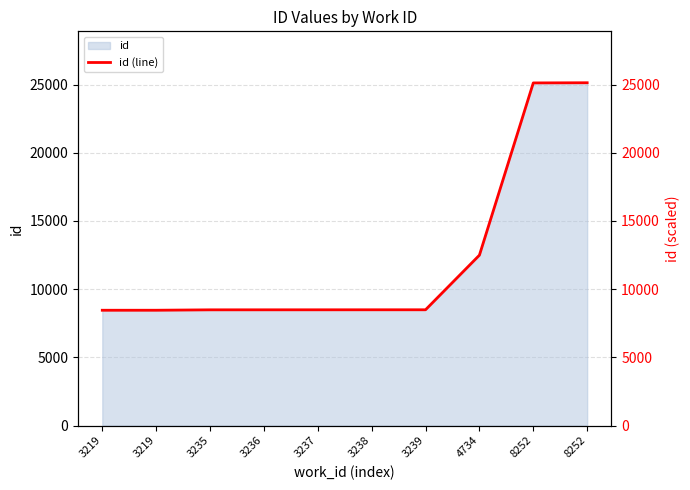

Which has a higher value, 3238 or 8252?

8252